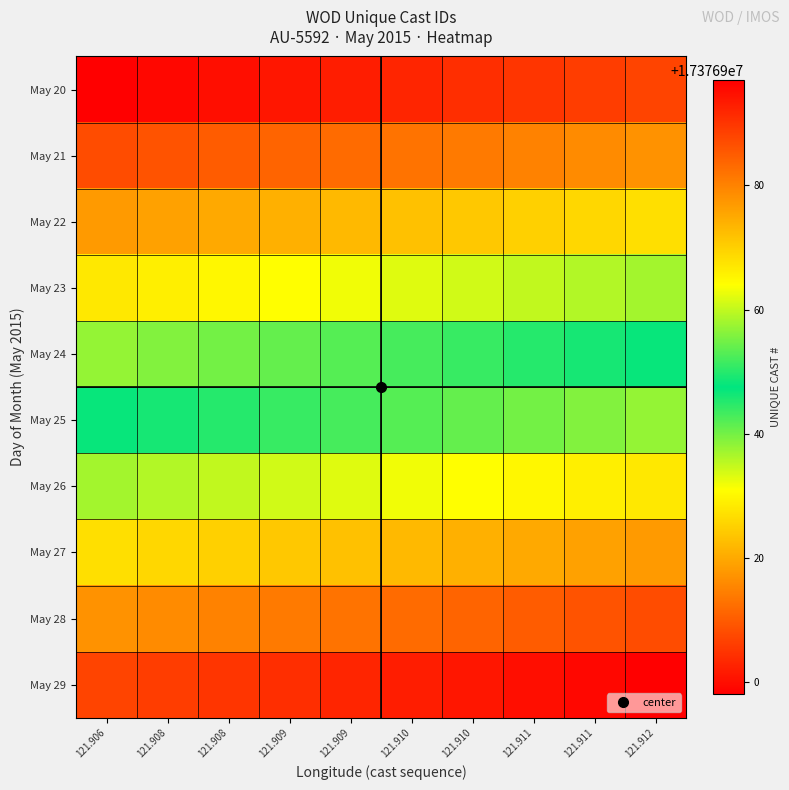

Which category has the highest value across all series?

121.912